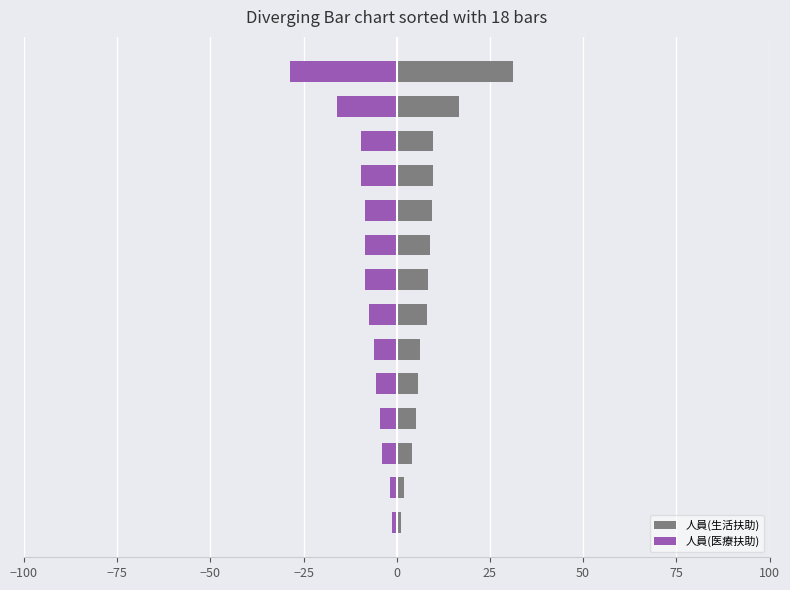

Which series changed the most between 50 and 100?

人員(医療扶助)